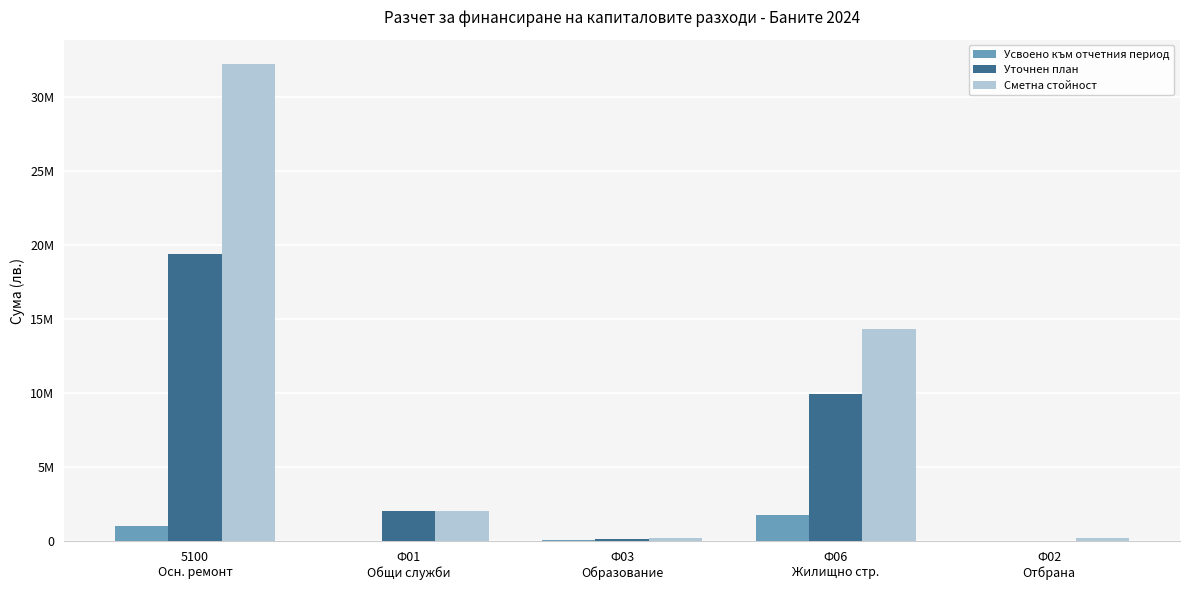

At which label does Усвоено към отчетния период reach its peak?

Ф06
Жилищно стр.